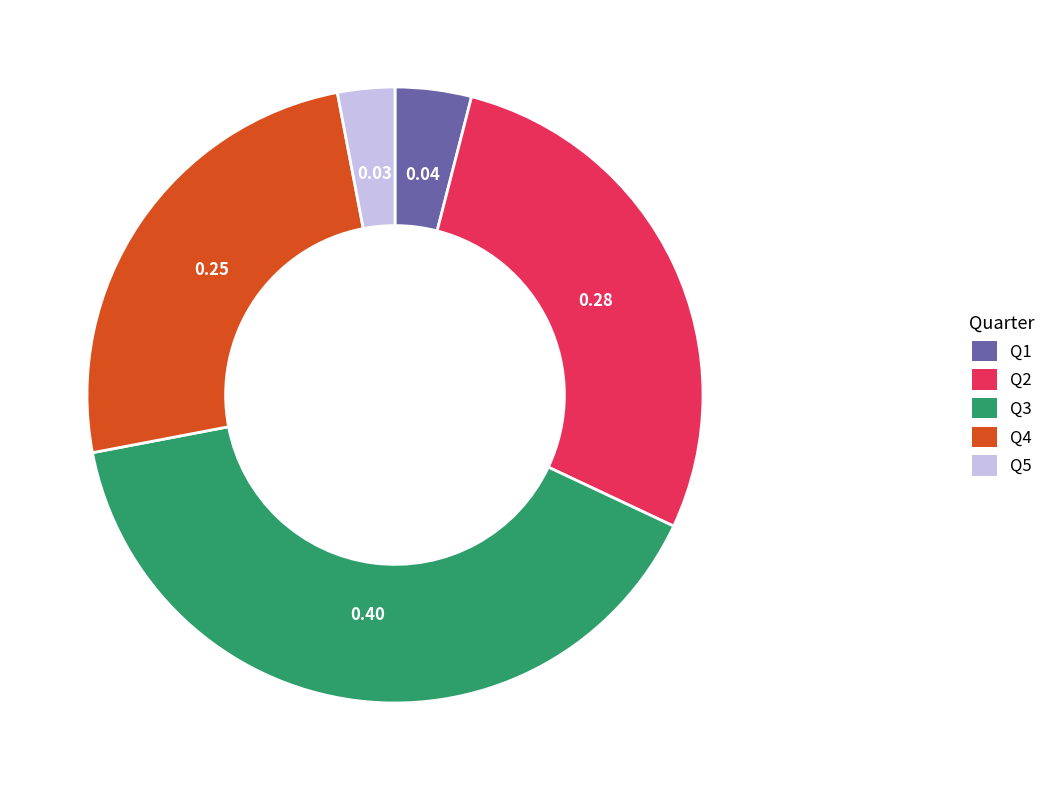

Rank the categories by value from lowest to highest.

Q5, Q1, Q4, Q2, Q3